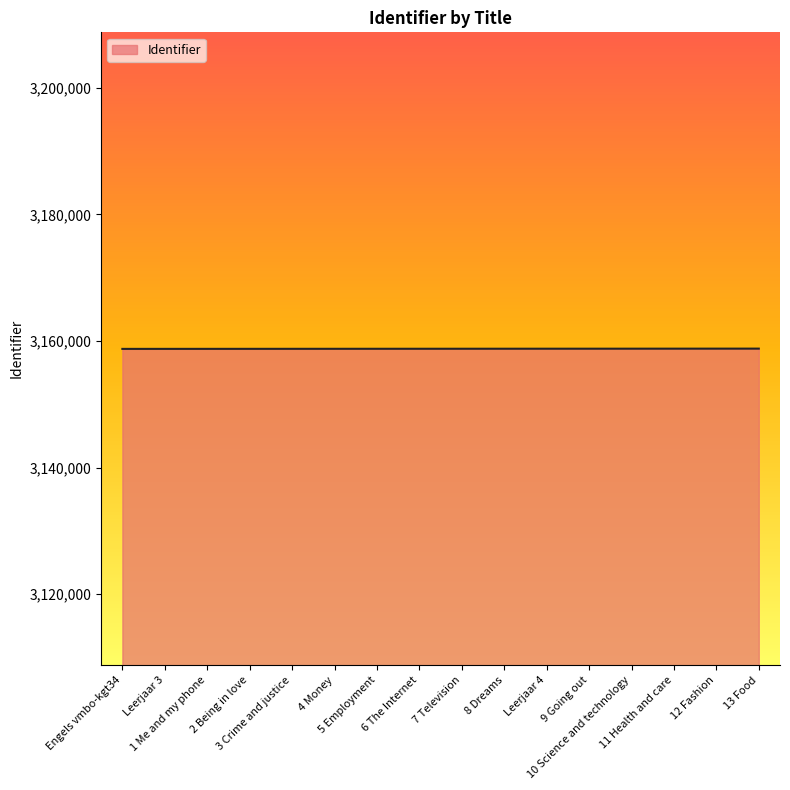

What is the difference between the second highest and minimum values?

39